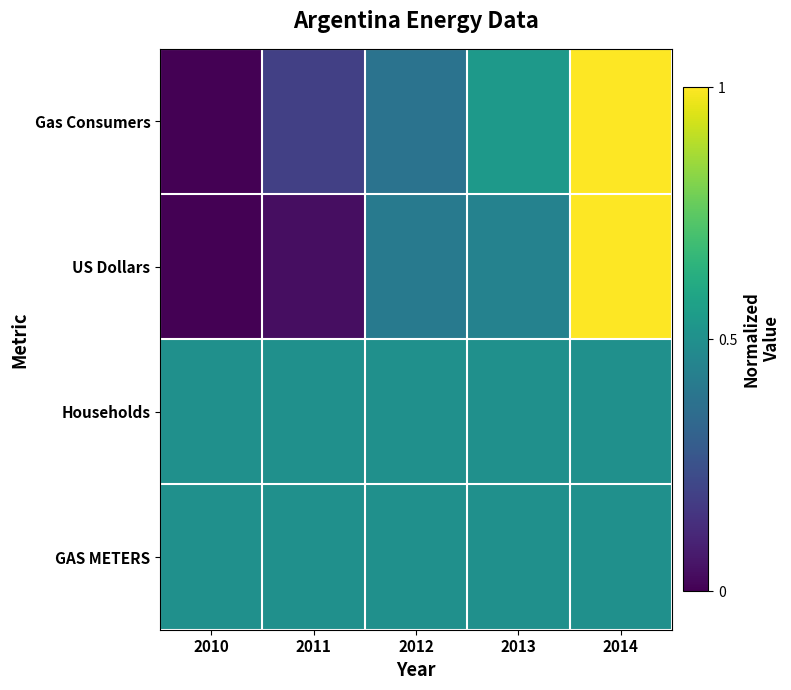

Which series changed the most between 2012 and 2013?

Gas Consumers